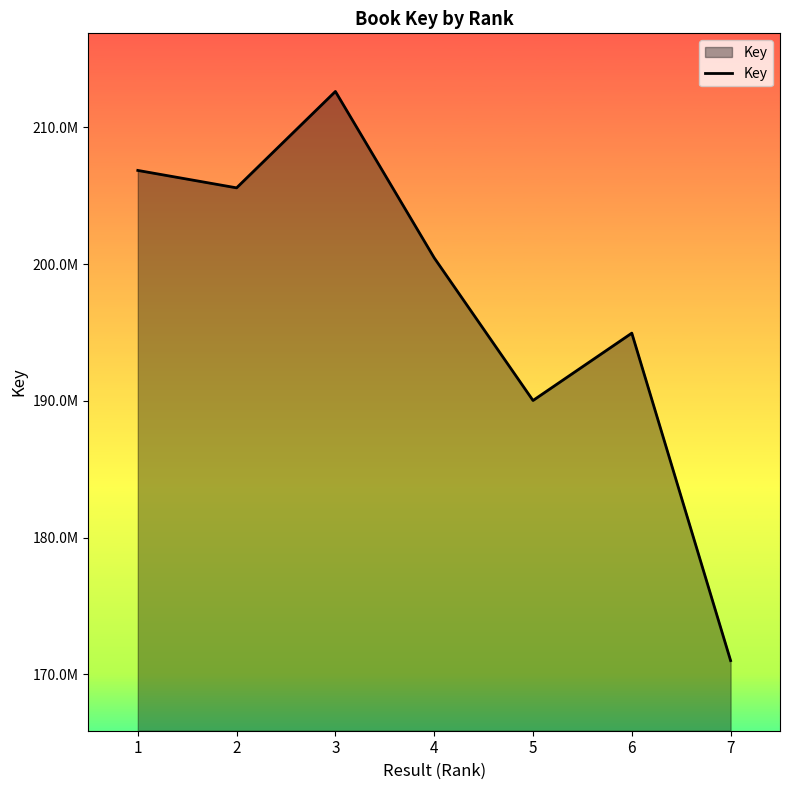

True or false: there are more than 0 points higher than both neighbors.

True